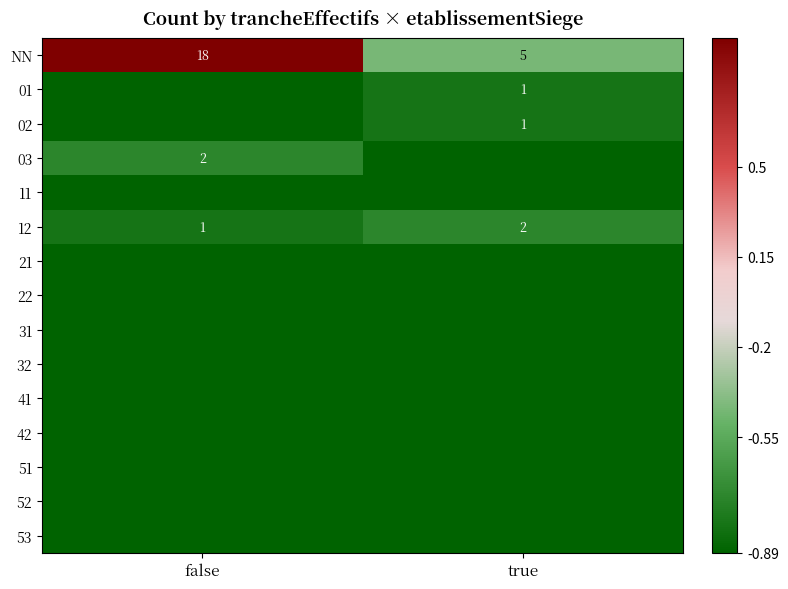

How many data points does each series have?

2